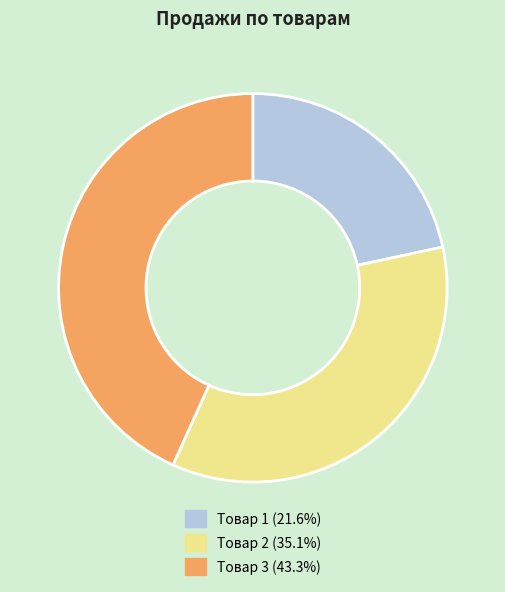

Does any single category account for the majority?

No